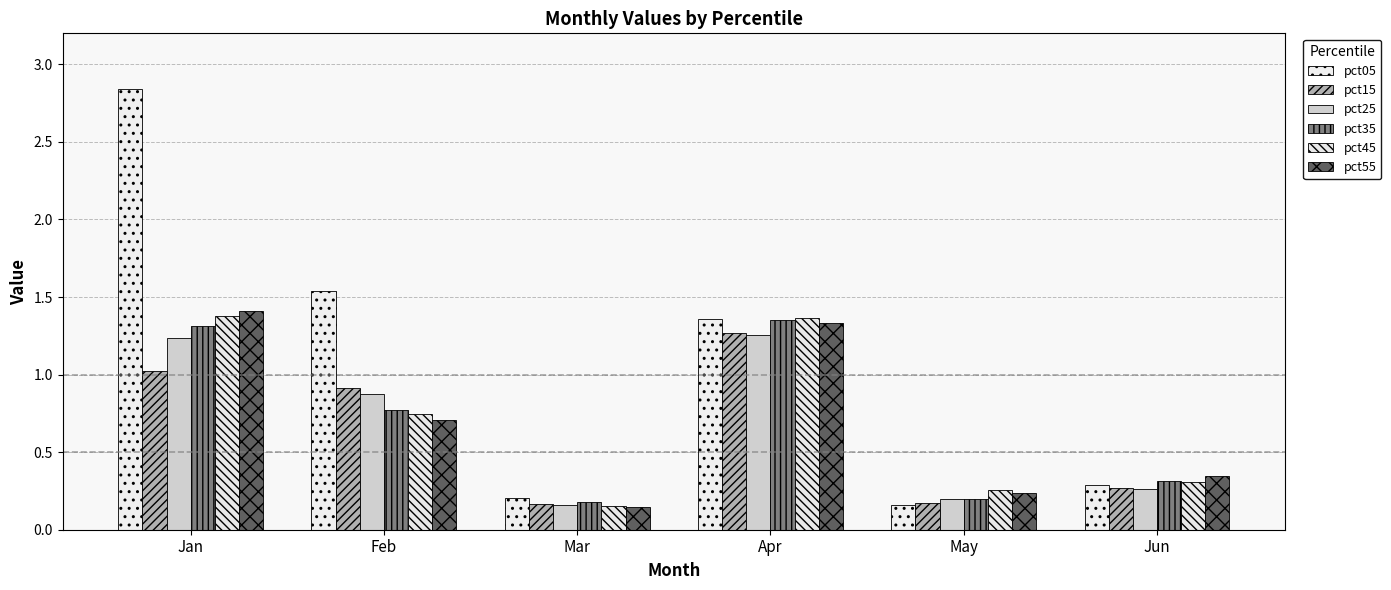

What is the maximum value for pct15?

1.3